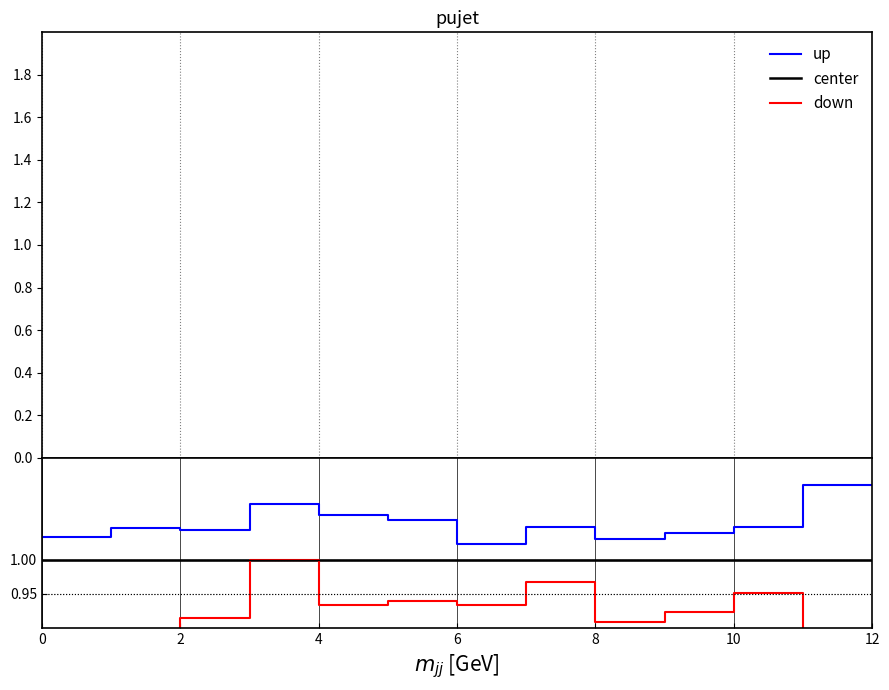

Read the center value at 11.

1.0